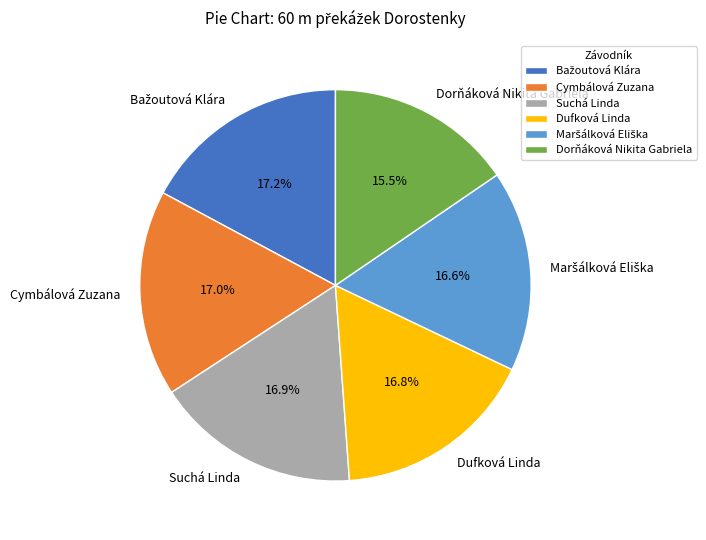

Between Dorňáková Nikita Gabriela and Dufková Linda, which is larger?

Dufková Linda